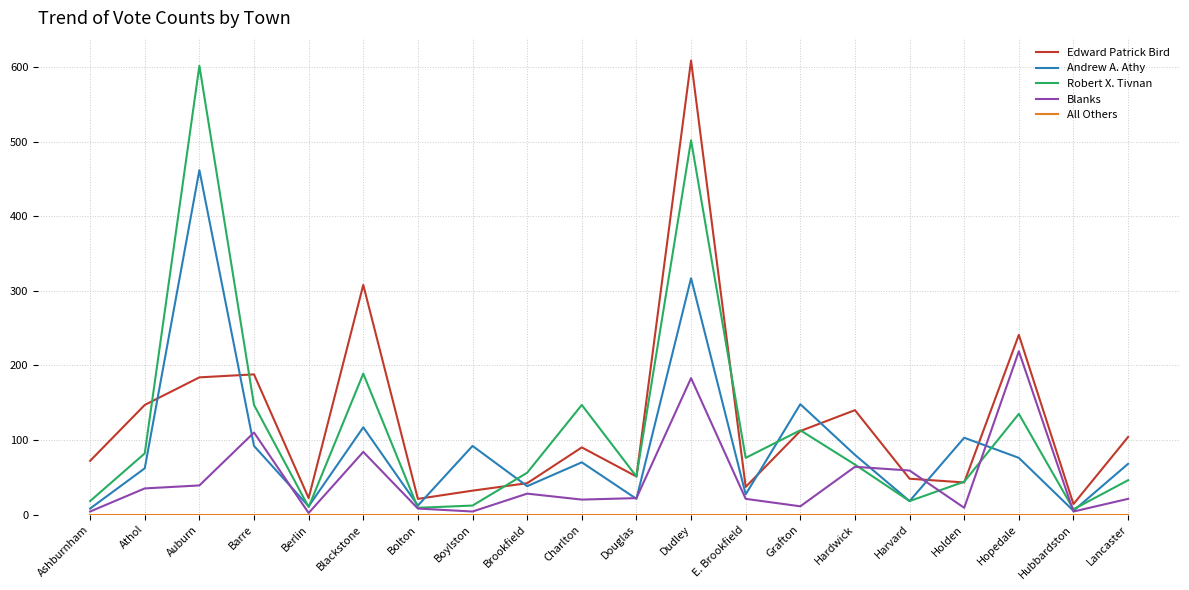

True or false: Robert X. Tivnan has a value of 76 at E. Brookfield.

True